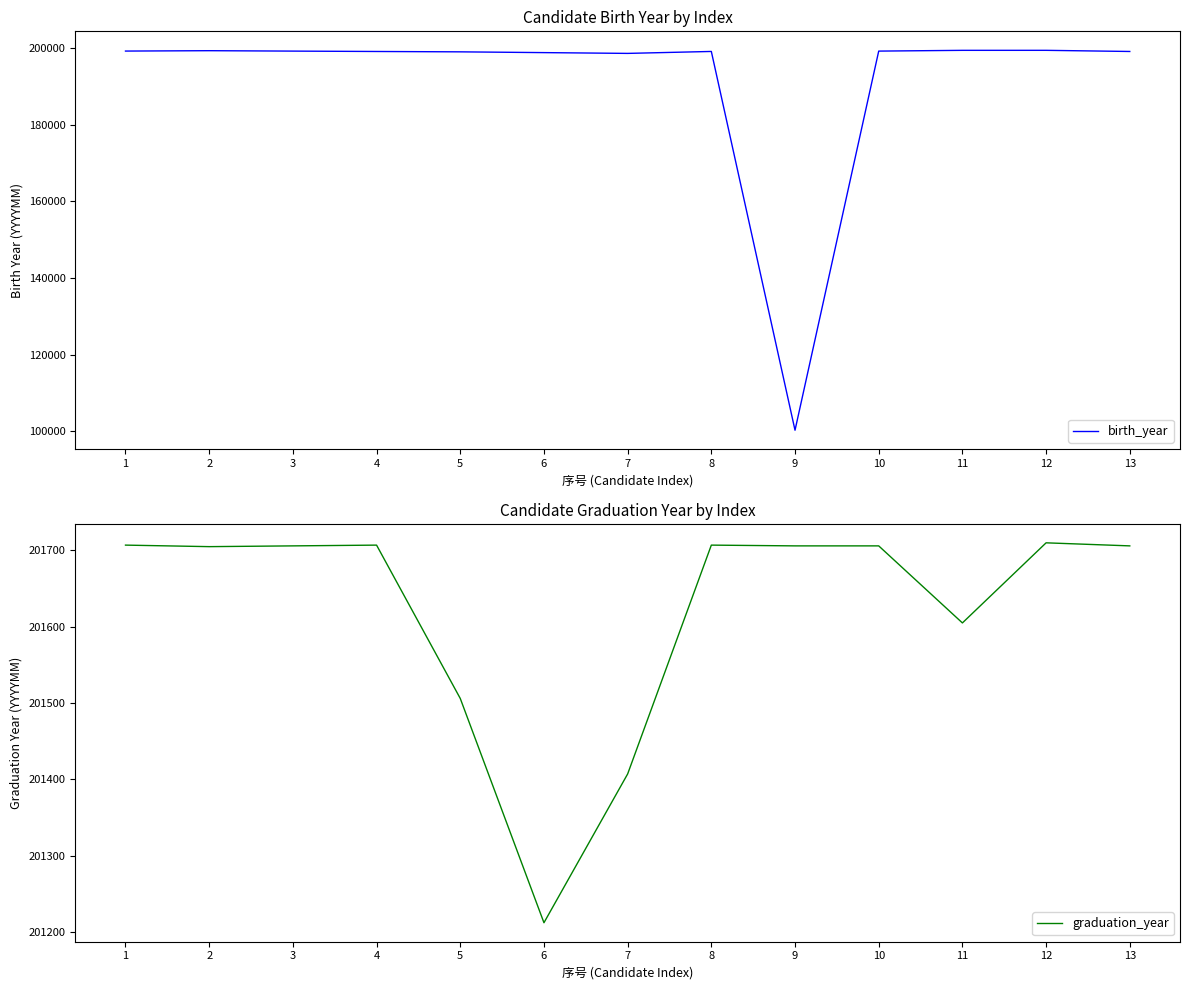

What are all the series names shown in the legend?

birth_year, graduation_year